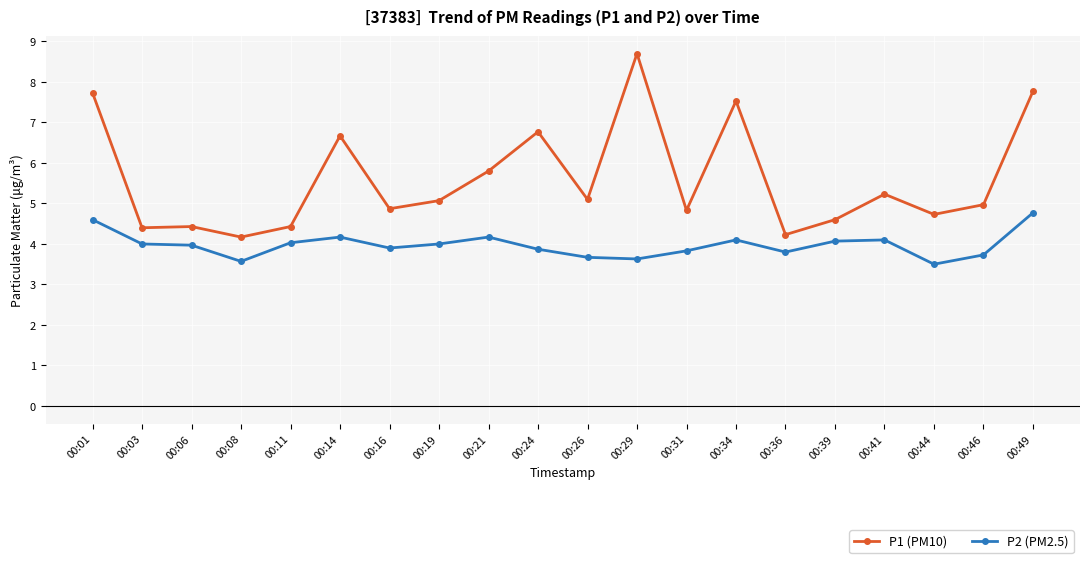

True or false: P2 (PM2.5) has more than 2 points higher than both neighbors.

True